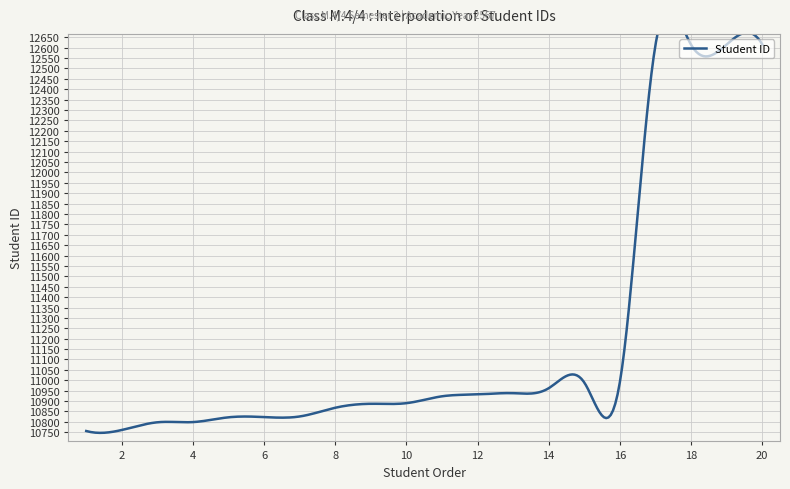

Count the number of categories in the chart.

20